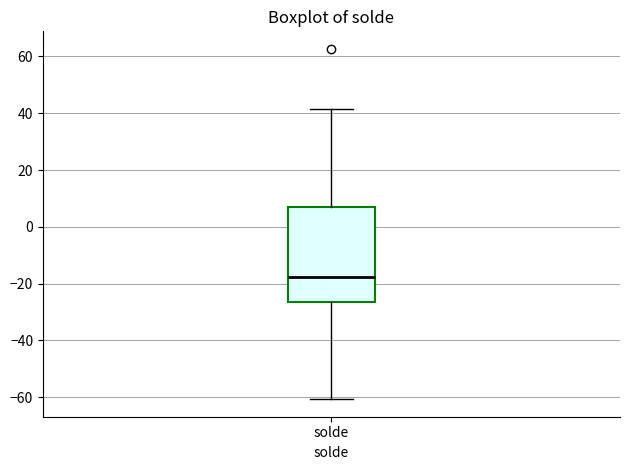

Read this box plot against the y-axis: the position of the median line, the range covered by the box, and the ends of both whiskers. The values are not printed on the chart, so give them approximately, as read against the axis.

median -18, box -26 to 8, whiskers -60 to 42